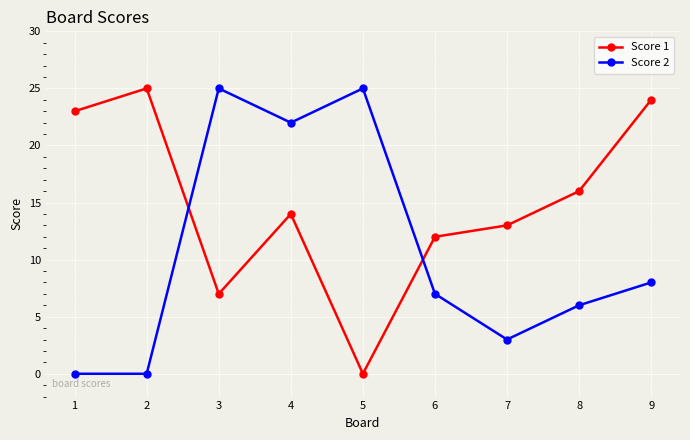

At which label does Score 1 reach its minimum?

5